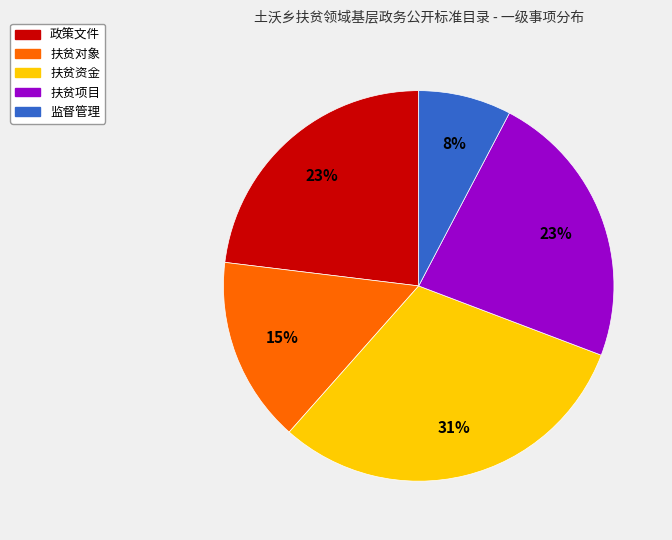

Which has a higher value, 政策文件 or 扶贫对象?

政策文件